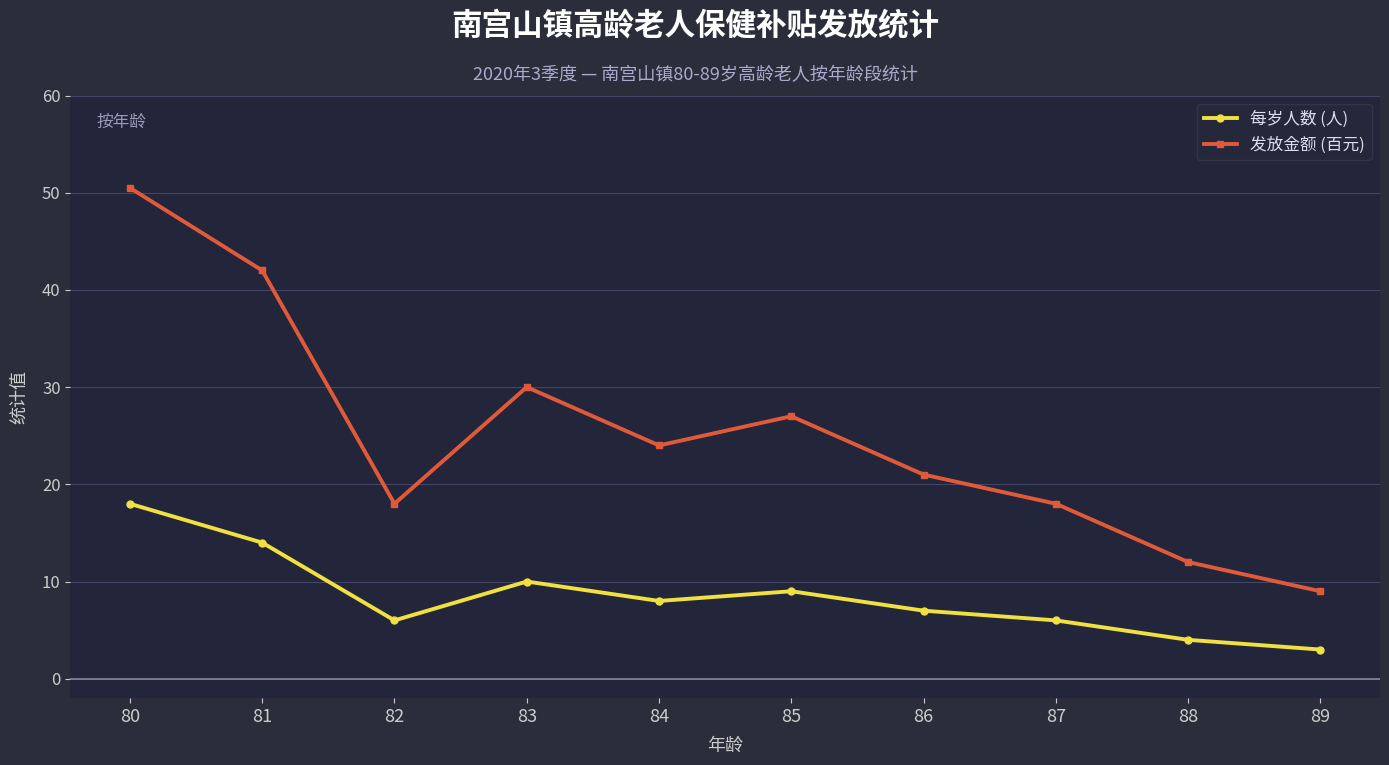

How many lines are shown in the chart?

2